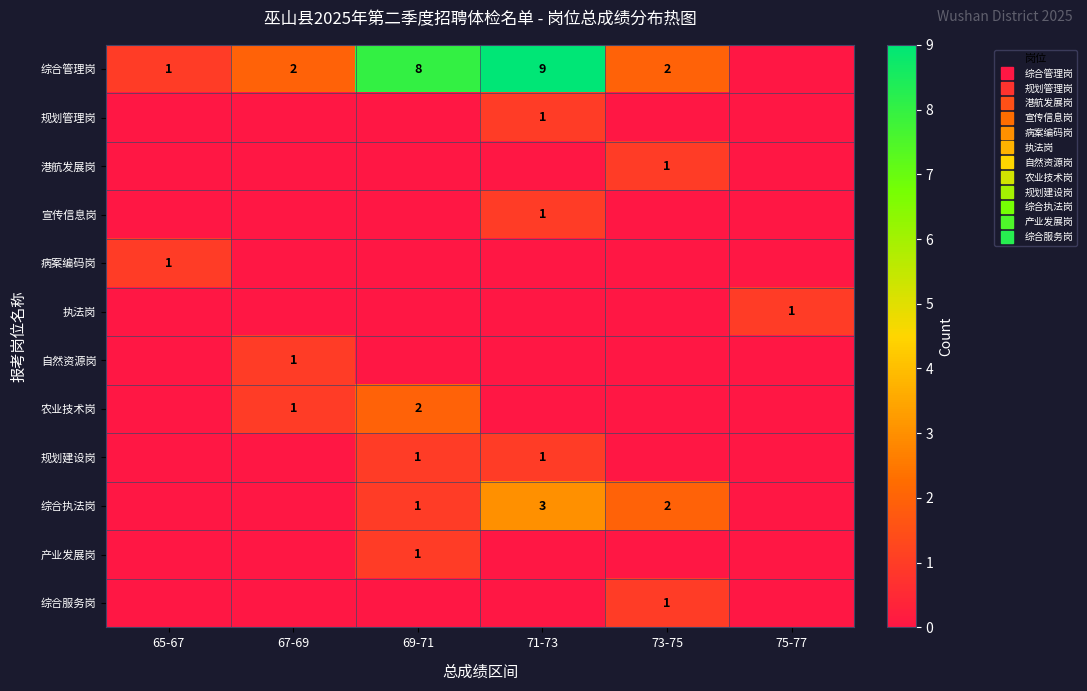

Rank the series at 73-75 from lowest to highest value.

规划管理岗, 宣传信息岗, 病案编码岗, 执法岗, 自然资源岗, 农业技术岗, 规划建设岗, 产业发展岗, 港航发展岗, 综合服务岗, 综合管理岗, 综合执法岗